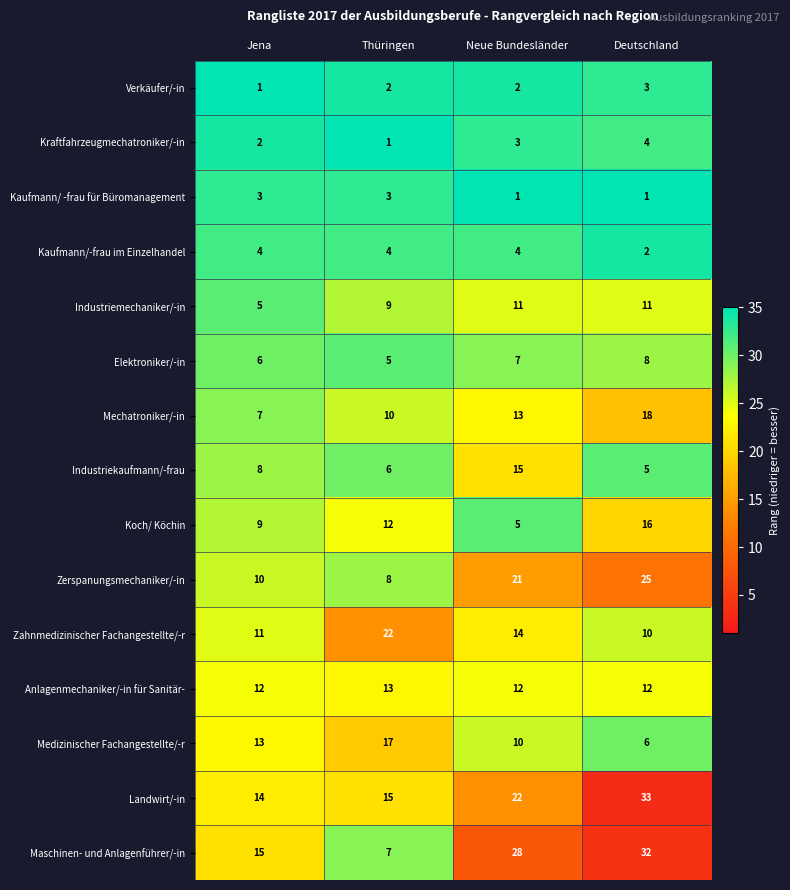

What is the maximum value shown in the chart?

33